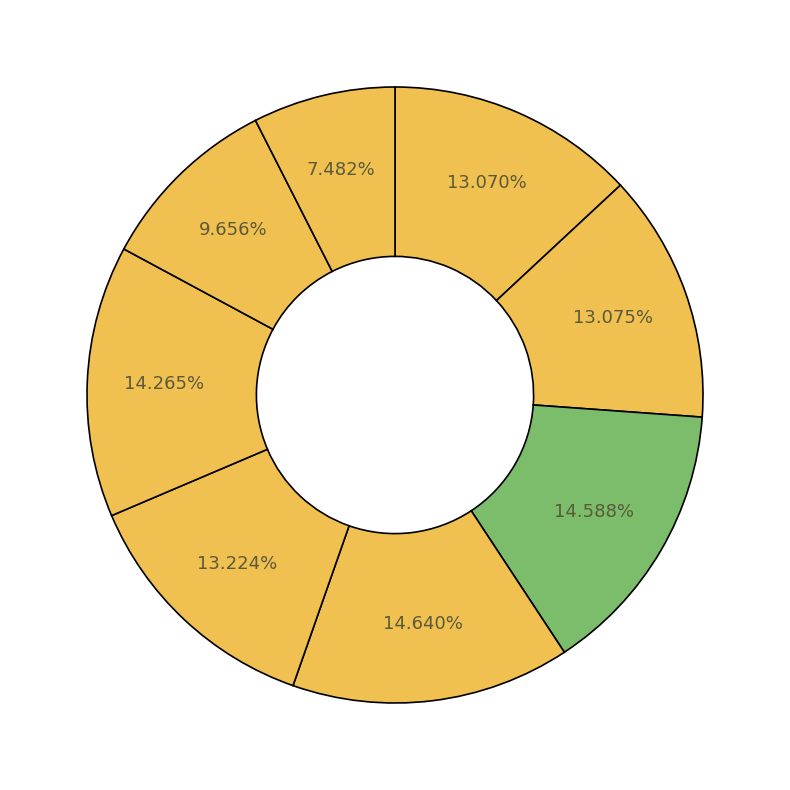

Is there a majority slice in this chart?

No